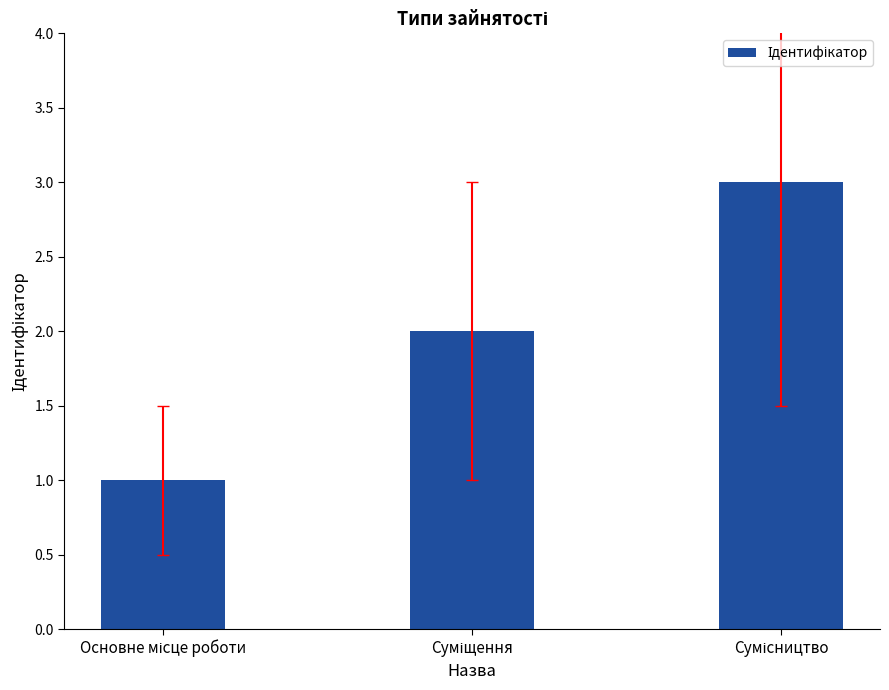

What is the difference between the maximum and minimum values?

2